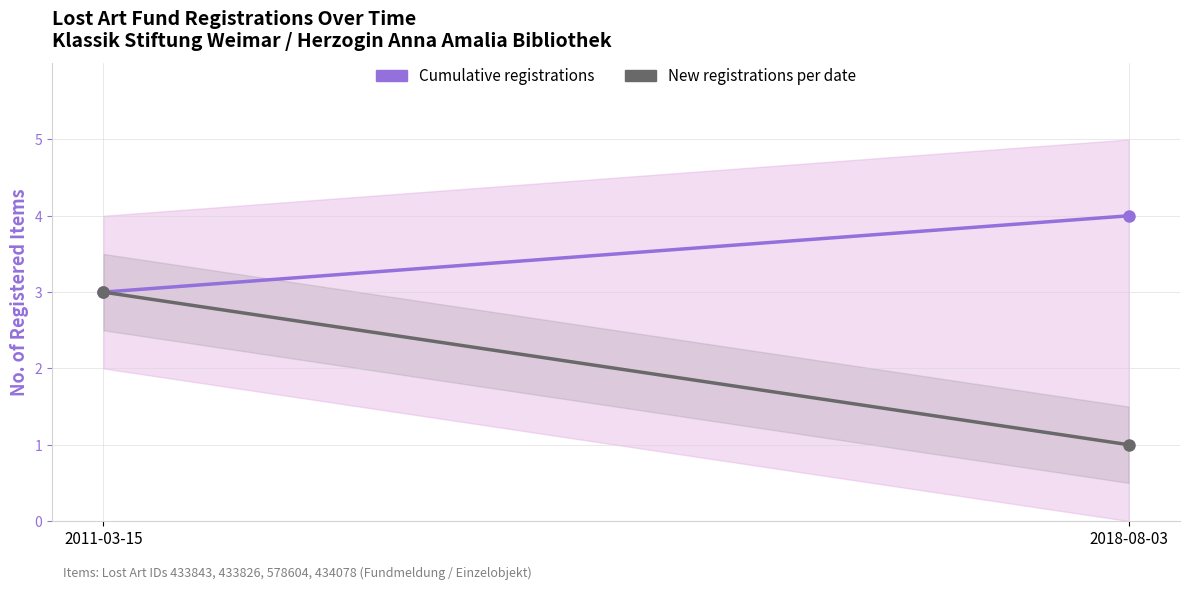

The Cumulative registrations series shows 1 at 2011-03-15. True or false?

False